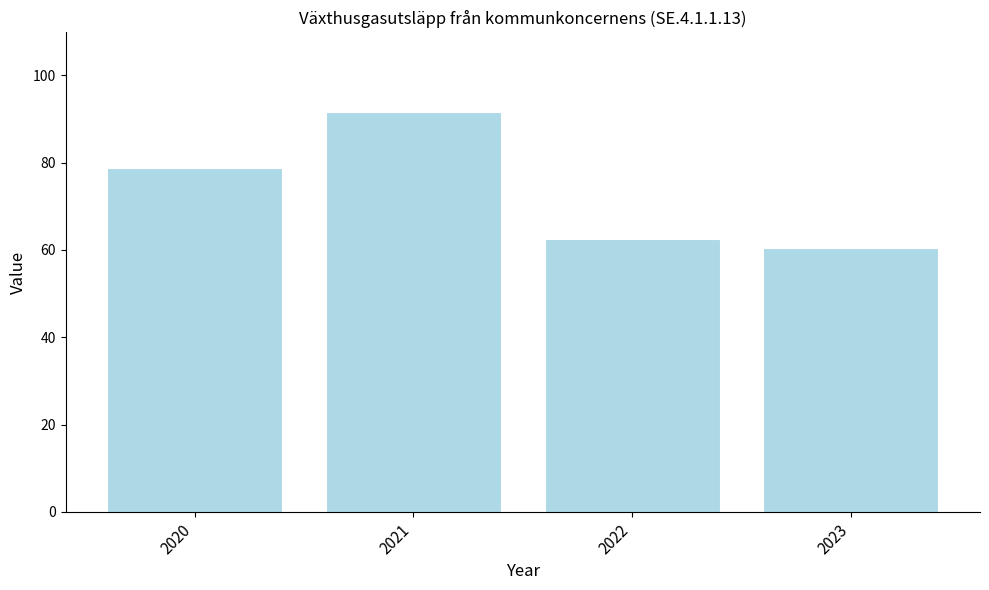

Does the chart contain any negative values?

No